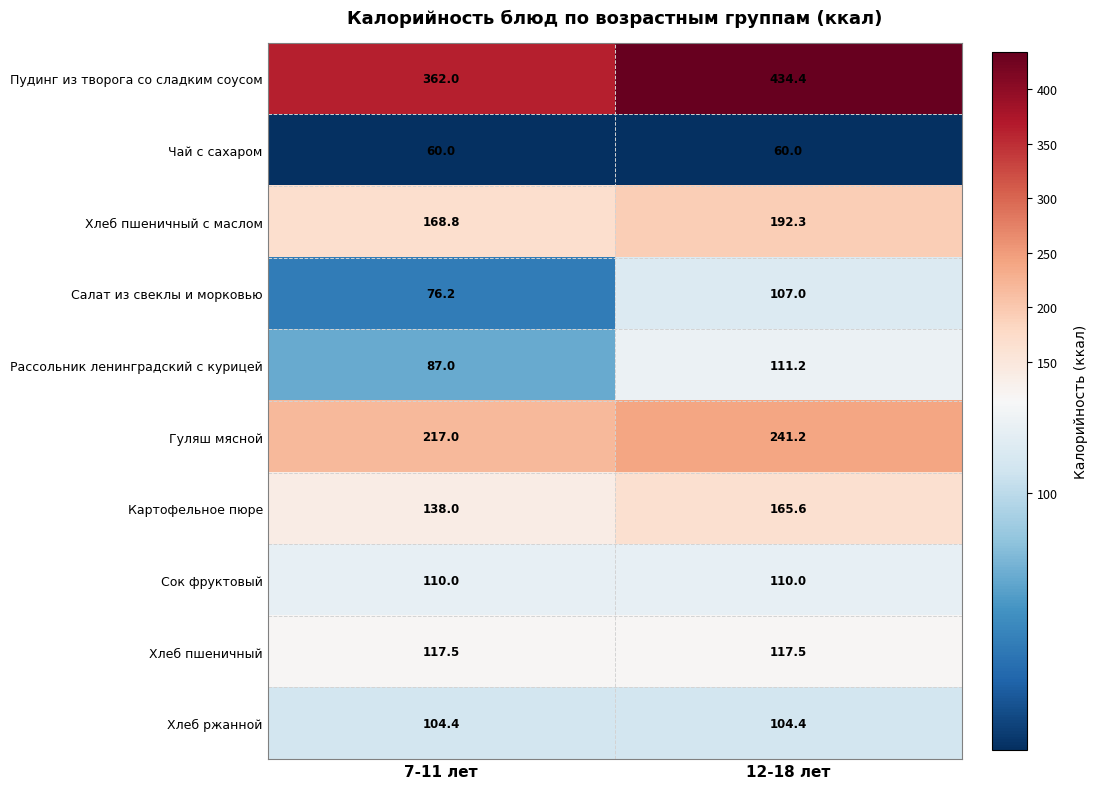

Count the number of categories in the chart.

2